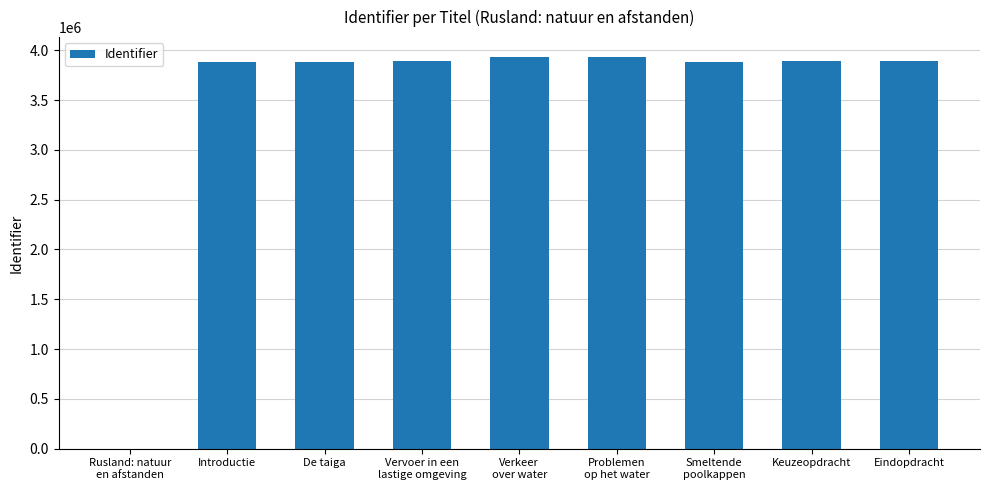

What is the change in value from Introductie to De taiga?

+16